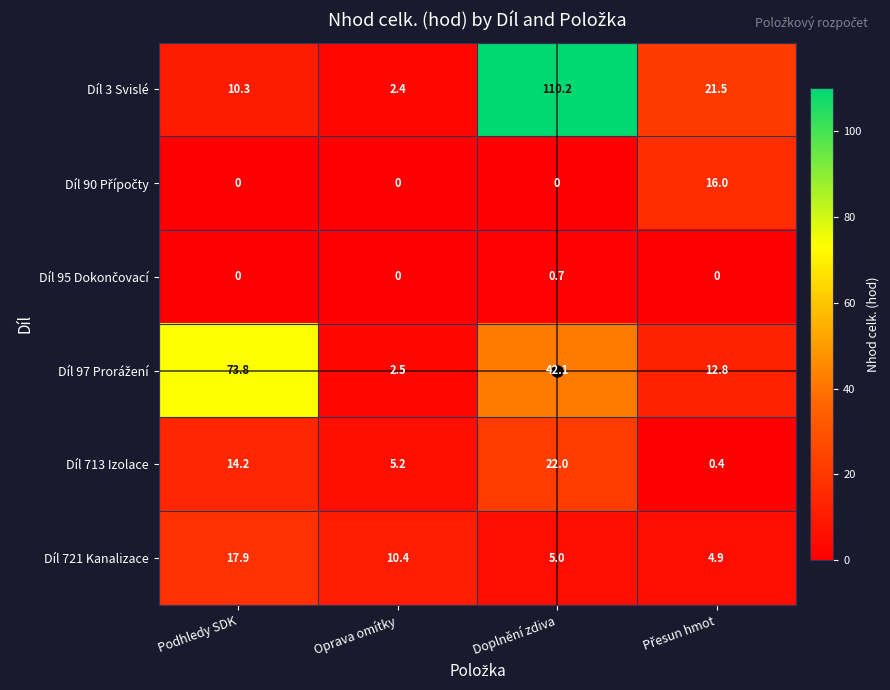

What is the approximate value of Díl 721 Kanalizace at Doplnění zdiva?

5.0